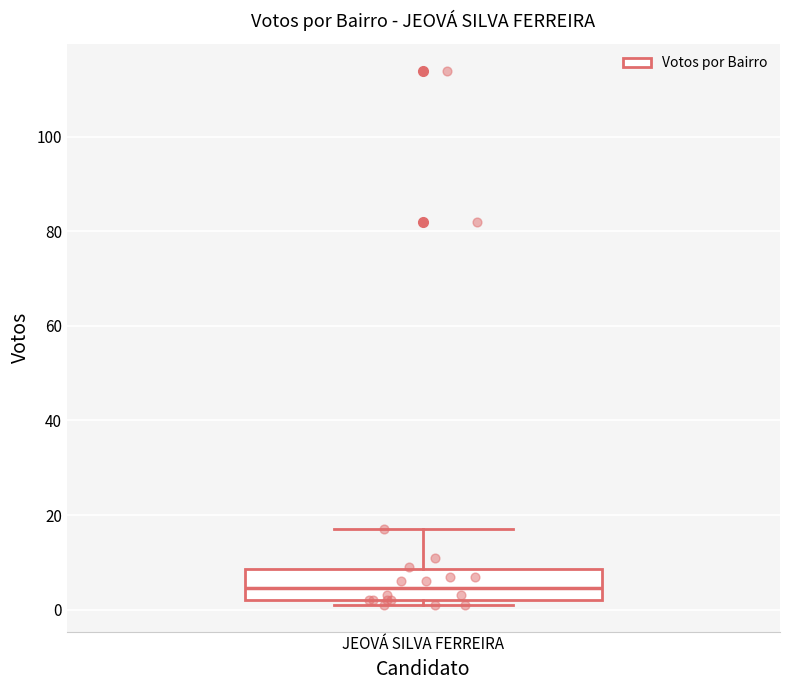

Transcribe this box plot: give where the median line is, the range the box spans, and where the two whiskers end, as read against the y-axis. The values are not printed on the chart, so give them approximately, as read against the axis.

median 4, box 2 to 8, whiskers 2 (just below the box's lower edge) to 18